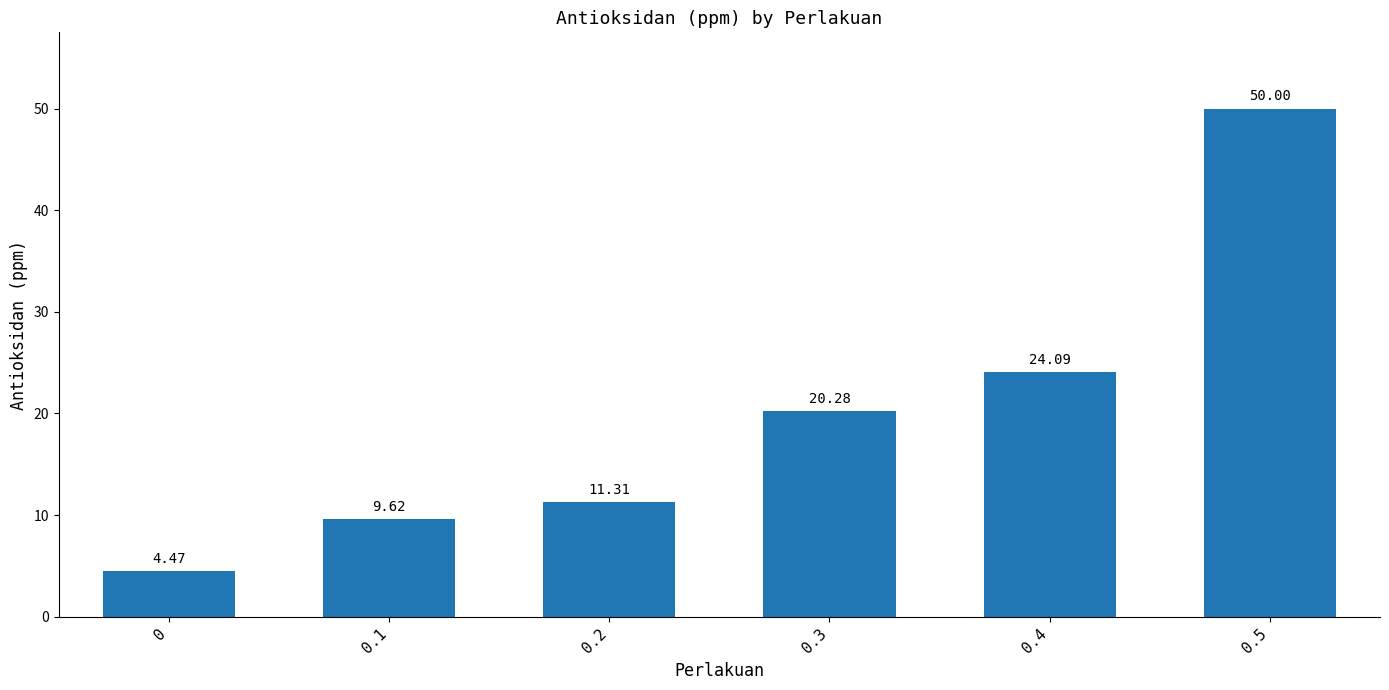

Rank the categories by value from lowest to highest.

0, 0.1, 0.2, 0.3, 0.4, 0.5